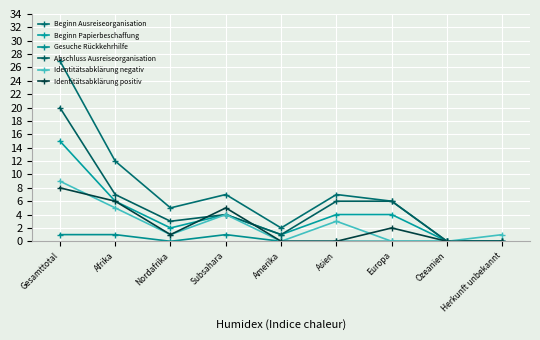

Reading right to left, what are all the values shown in this chart?

Beginn Ausreiseorganisation: Herkunft unbekannt=0	Ozeanien=0	Europa=6	Asien=7	Amerika=2	Subsahara=7	Nordafrika=5	Afrika=12	Gesamttotal=27
Beginn Papierbeschaffung: Herkunft unbekannt=0	Ozeanien=0	Europa=4	Asien=4	Amerika=1	Subsahara=4	Nordafrika=2	Afrika=6	Gesamttotal=15
Gesuche Rückkehrhilfe: Herkunft unbekannt=0	Ozeanien=0	Europa=0	Asien=0	Amerika=0	Subsahara=1	Nordafrika=0	Afrika=1	Gesamttotal=1
Abschluss Ausreiseorganisation: Herkunft unbekannt=0	Ozeanien=0	Europa=6	Asien=6	Amerika=1	Subsahara=4	Nordafrika=3	Afrika=7	Gesamttotal=20
Identitätsabklärung negativ: Herkunft unbekannt=1	Ozeanien=0	Europa=0	Asien=3	Amerika=0	Subsahara=4	Nordafrika=1	Afrika=5	Gesamttotal=9
Identitätsabklärung positiv: Herkunft unbekannt=0	Ozeanien=0	Europa=2	Asien=0	Amerika=0	Subsahara=5	Nordafrika=1	Afrika=6	Gesamttotal=8